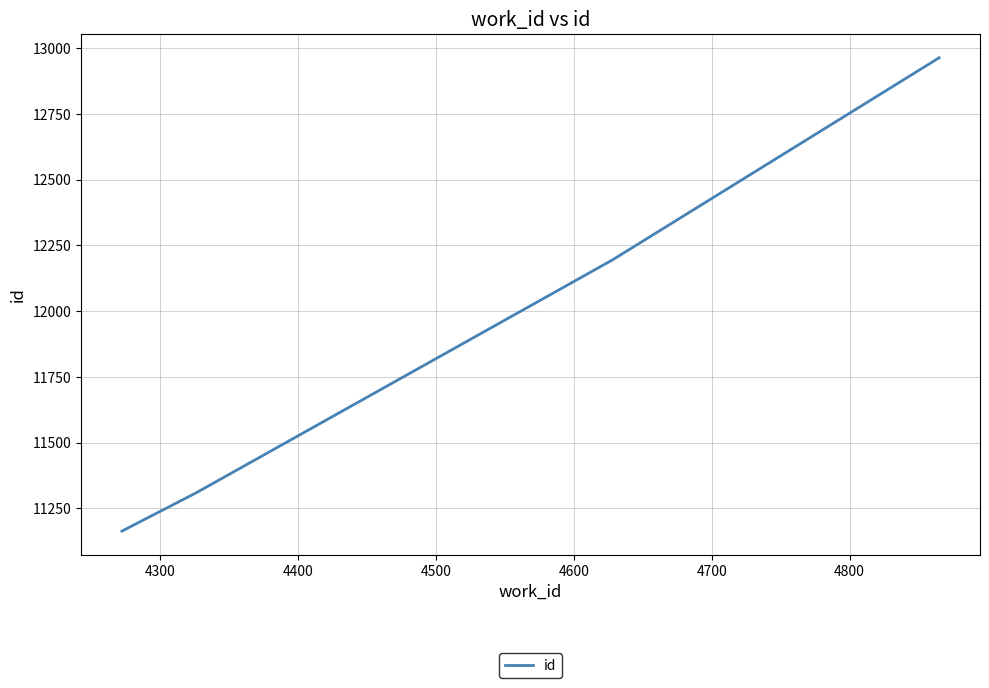

What is the greatest value displayed?

12964